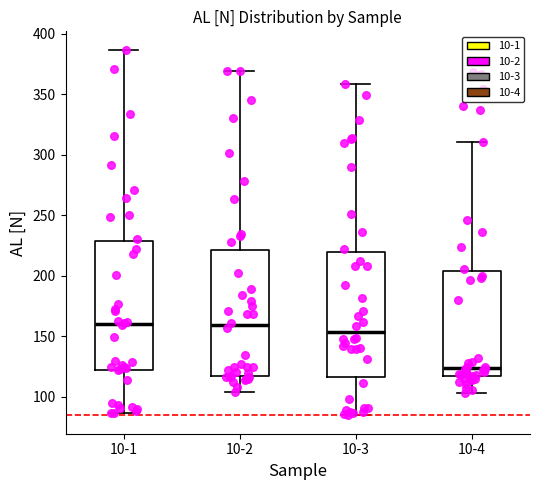

Where is the upper edge of the box for 10-3 on the y-axis? The values are not printed on the chart, so give them approximately, as read against the axis.

220